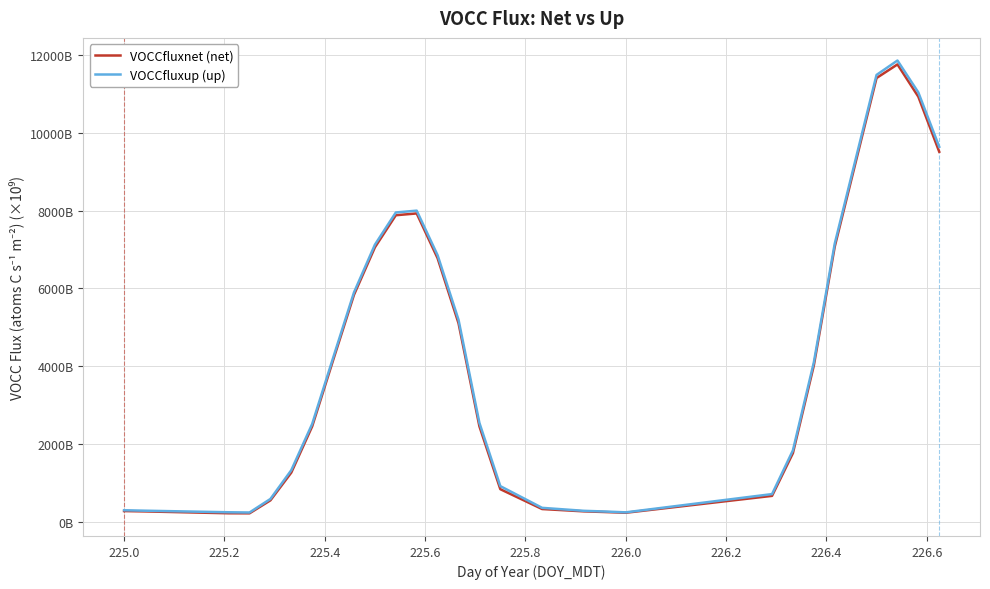

In VOCCfluxnet (net), how many points are higher than both neighbors (excluding endpoints)?

2